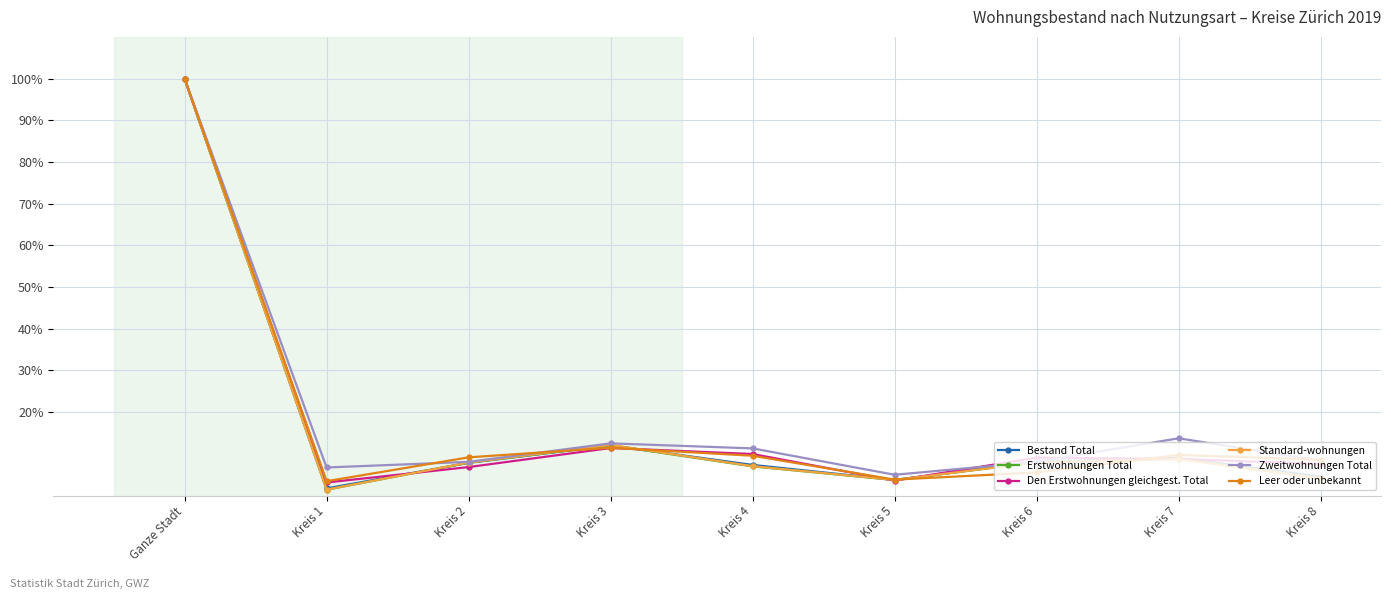

What is the average value of the Bestand Total series?

17.1